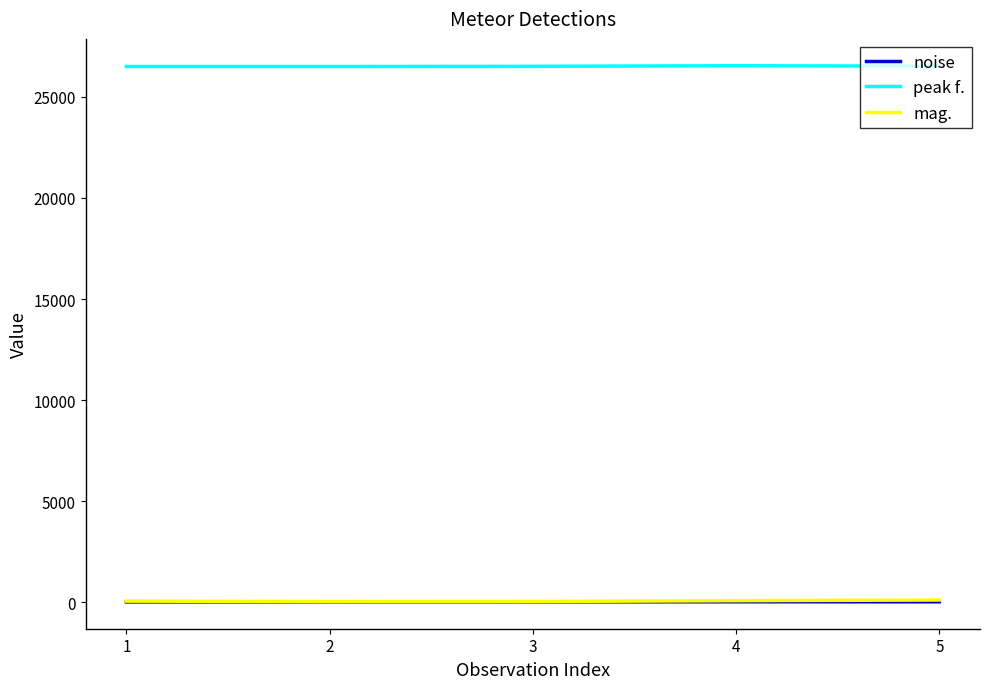

What is the difference between the maximum and minimum values in the noise series?

6.5